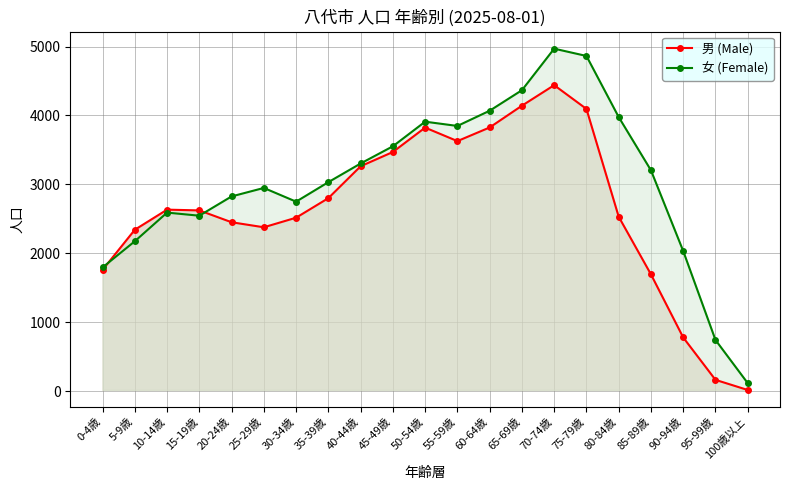

Reading left to right, extract all data points from this chart.

男 (Male): 1758	2341	2633	2622	2450	2377	2516	2800	3263	3470	3824	3628	3826	4142	4440	4095	2530	1693	777	162	15
女 (Female): 1794	2174	2590	2545	2825	2948	2749	3032	3303	3553	3910	3848	4069	4367	4970	4864	3977	3204	2032	741	114